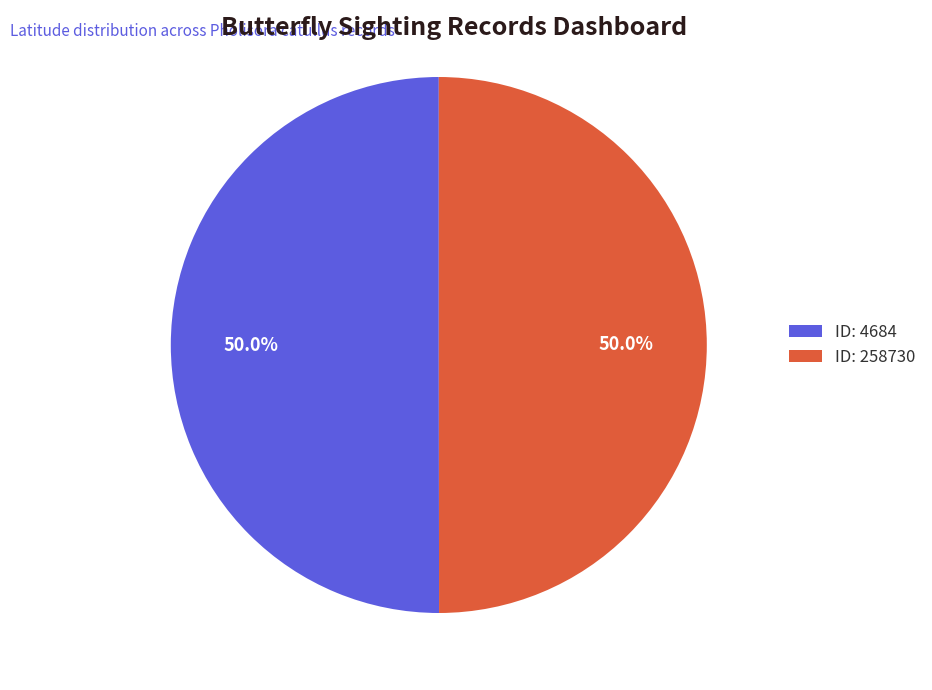

How many slices are in this pie chart?

2